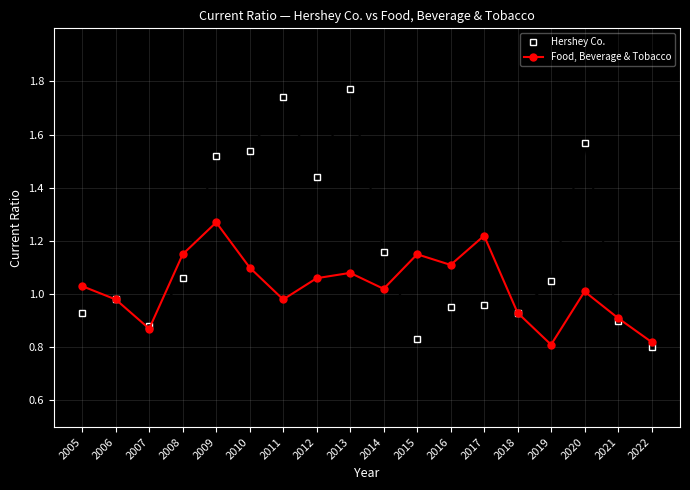

Where is the first local maximum for Food, Beverage & Tobacco?

2009